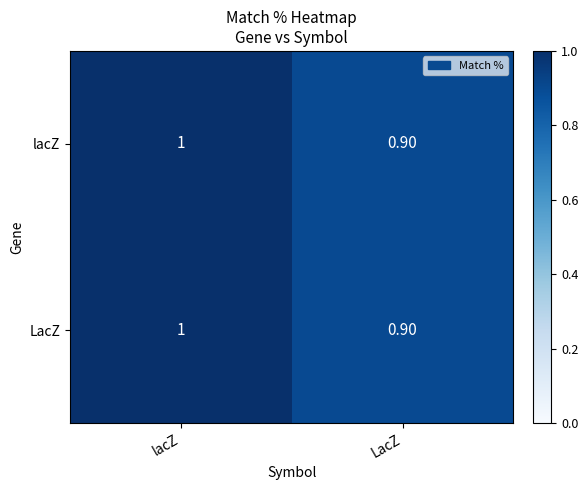

What is the sum of all LacZ values?

1.9